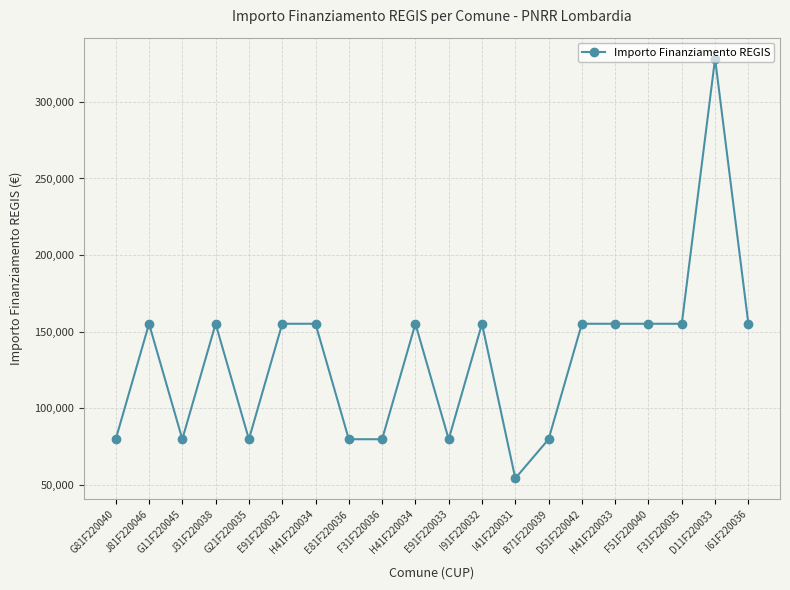

Which category has the lowest value across all series?

I41F220031